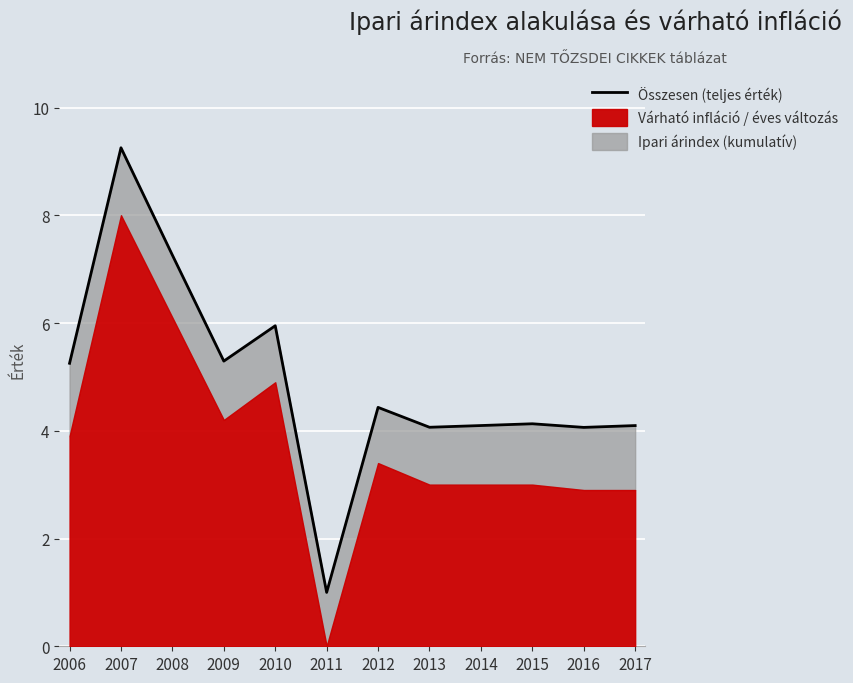

List the labels in order of value, smallest first.

2011, 2016, 2013, 2017, 2014, 2015, 2012, 2006, 2009, 2010, 2008, 2007